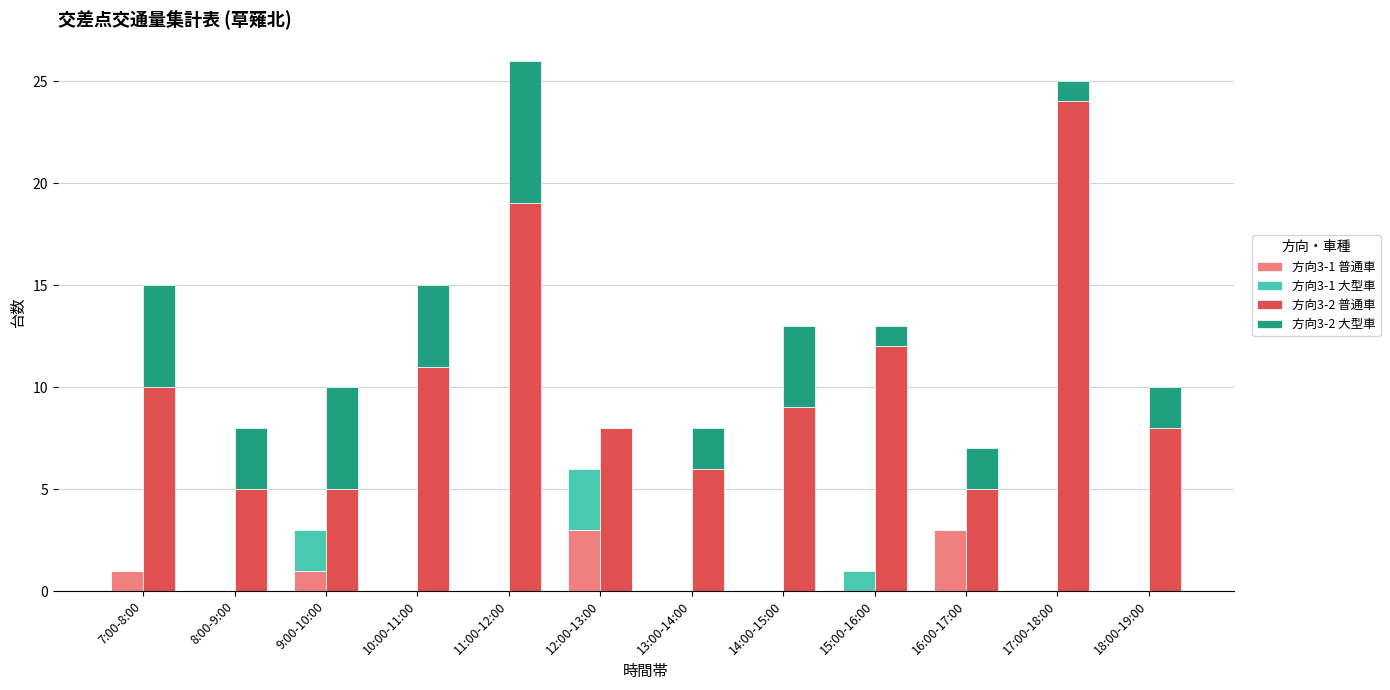

Rank the series by their maximum value, from highest to lowest.

方向3-2 普通車, 方向3-2 大型車, 方向3-1 普通車, 方向3-1 大型車